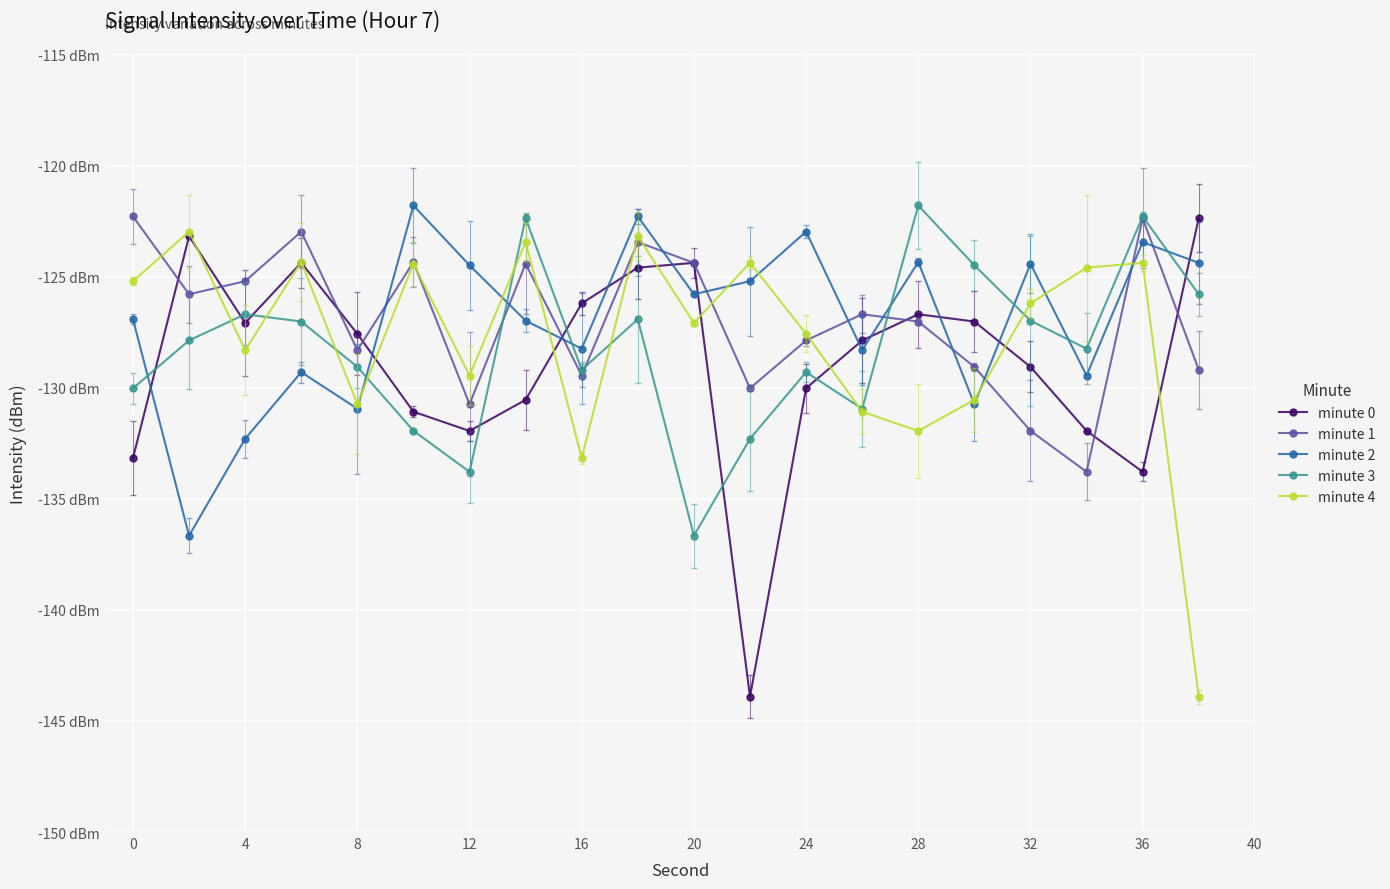

Is this an area chart (filled region under the line)?

No